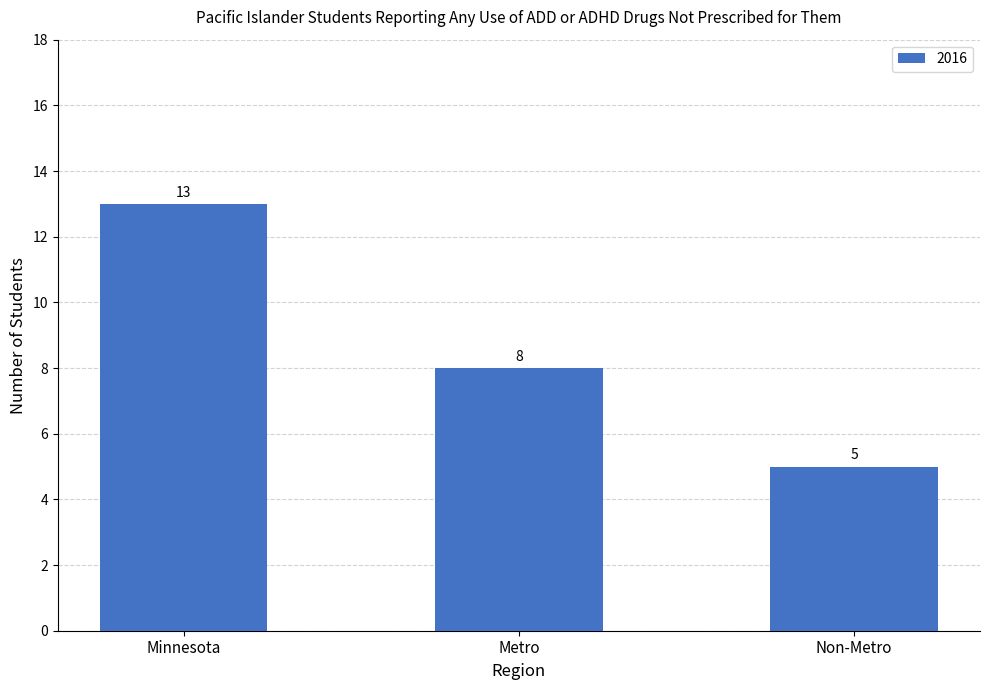

Reading right to left, list all the values displayed in this chart.

5	8	13